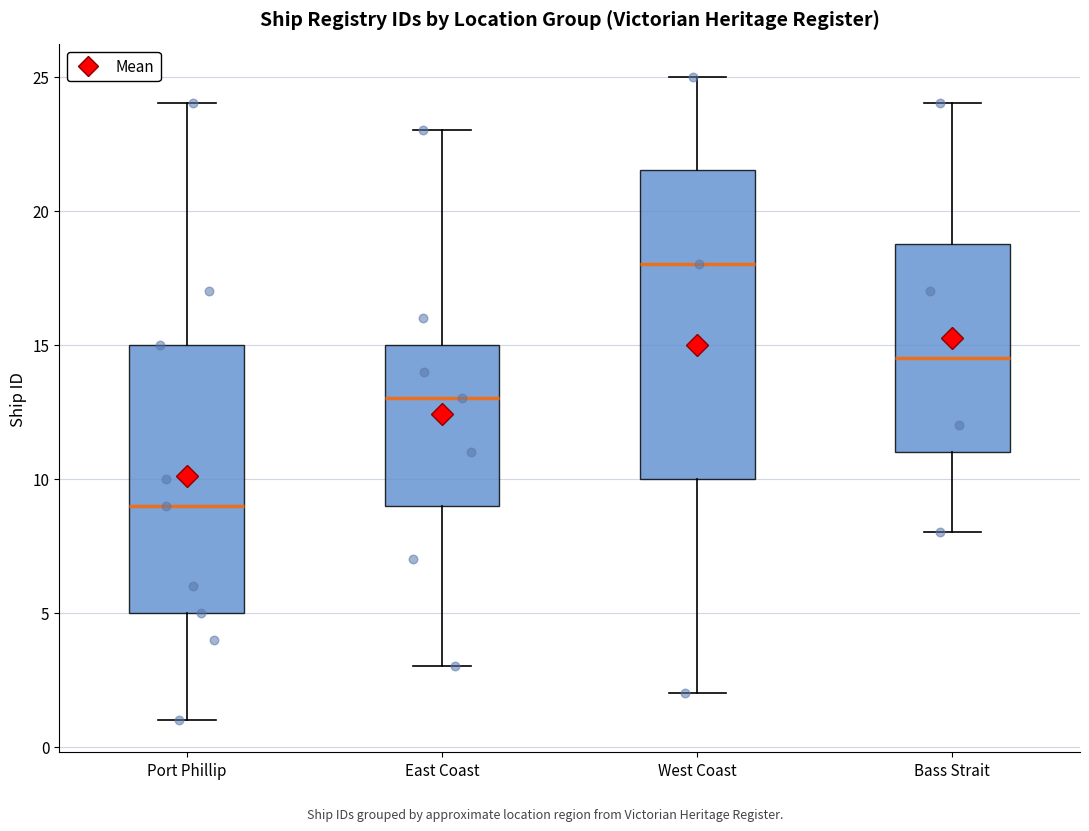

Comparing the boxes themselves (not the whiskers), which one is the tallest?

West Coast